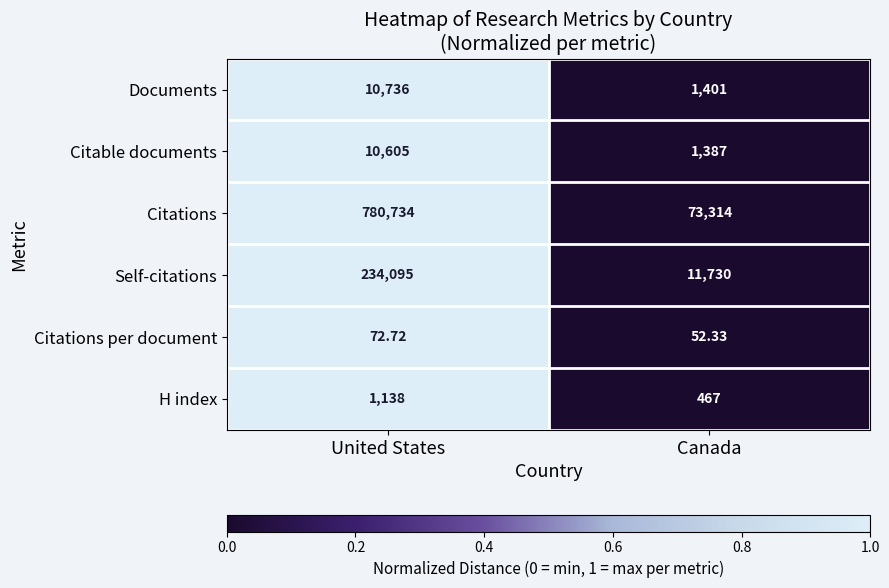

Count the number of data series in this chart.

6